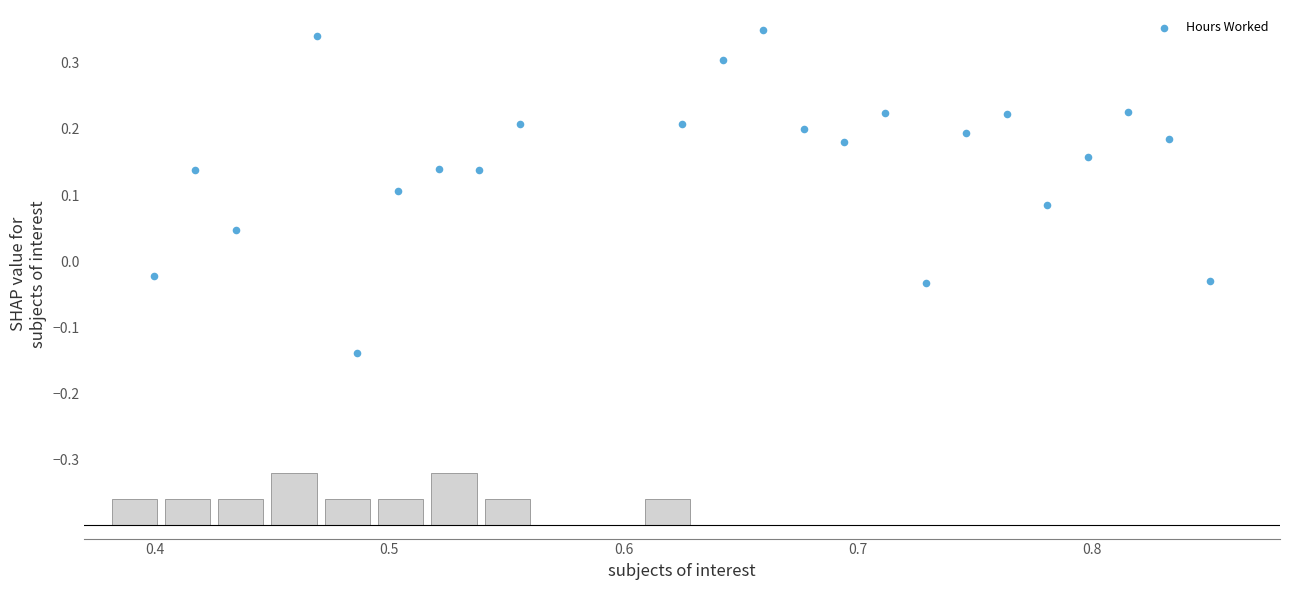

What is the range of X values (max minus min)?

0.5